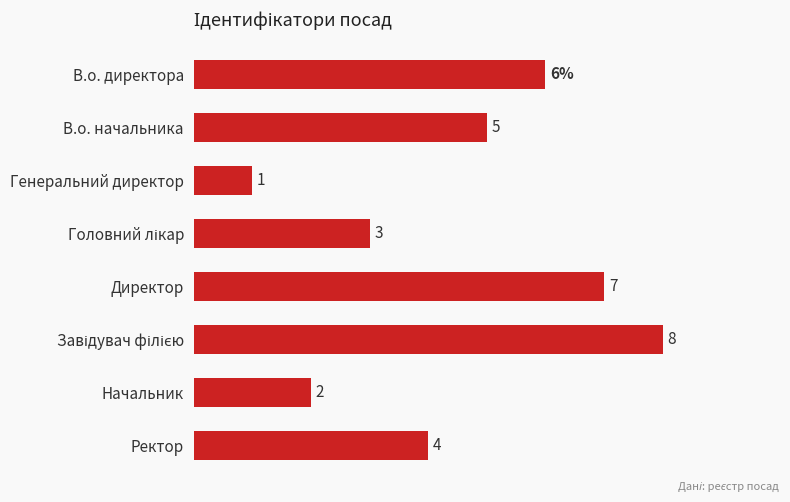

Where is the data nearest to the value 4?

Ректор